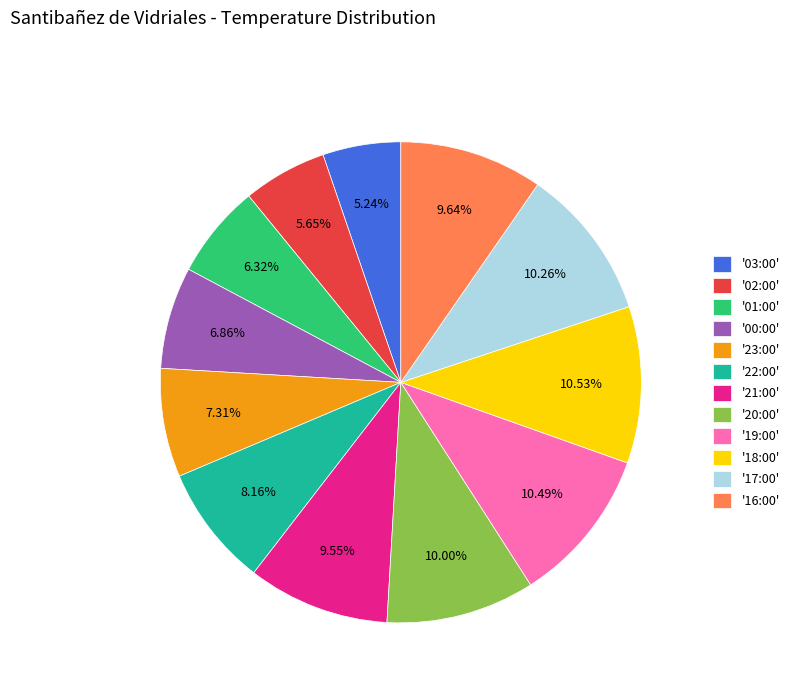

To the nearest percent, what is the difference between the largest and smallest slice percentages?

5%